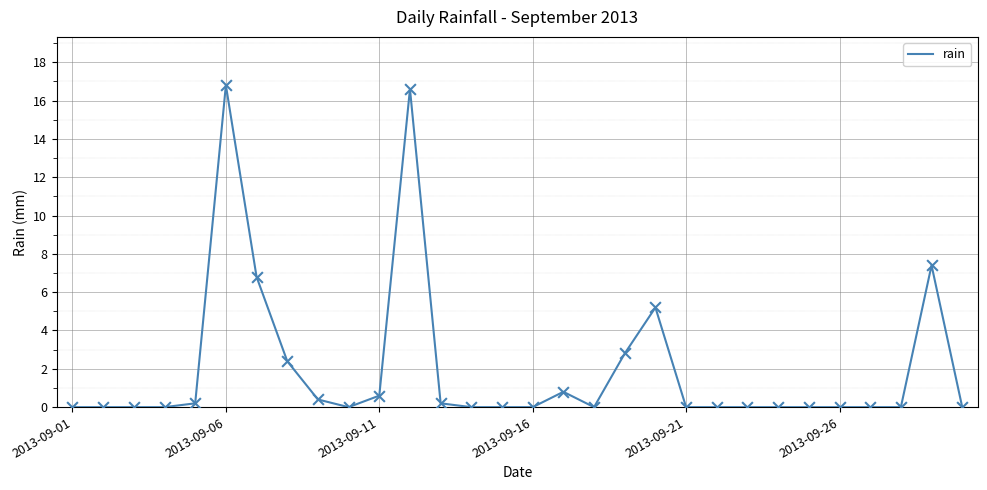

What is the greatest value displayed?

16.8